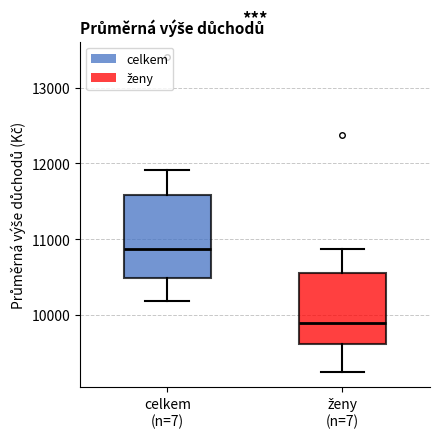

Where does the upper whisker of the box for ženy (n=7) end on the y-axis? The values are not printed on the chart, so give them approximately, as read against the axis.

10900